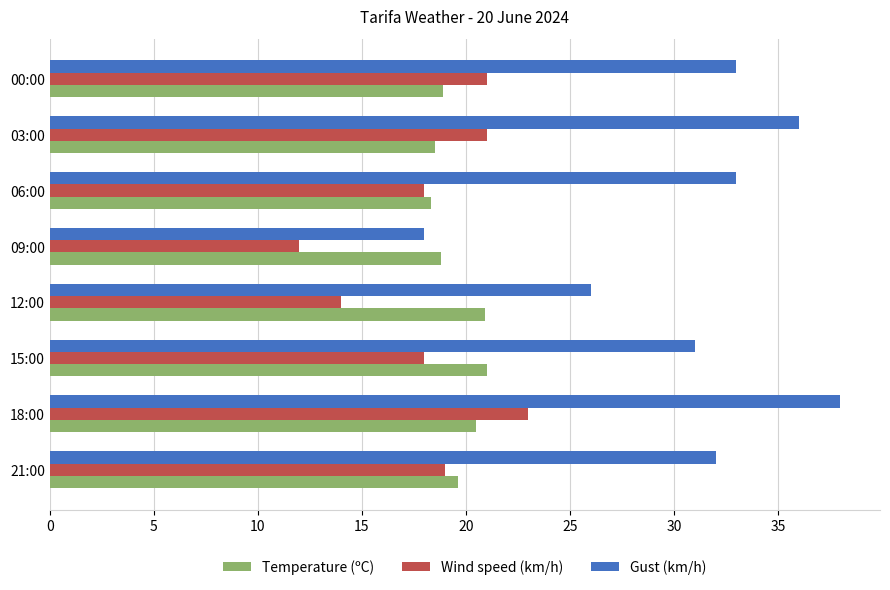

The value of Wind speed (km/h) at 12:00 is 14.0. True or false?

True